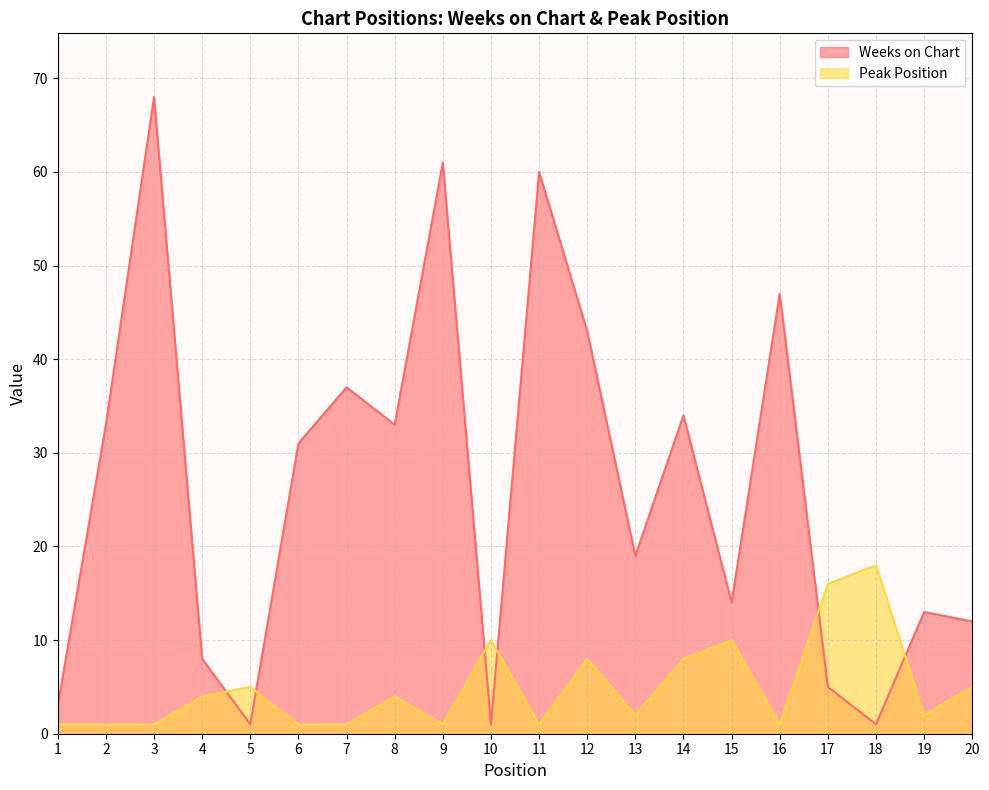

Does the chart display data point markers on the line(s)?

No